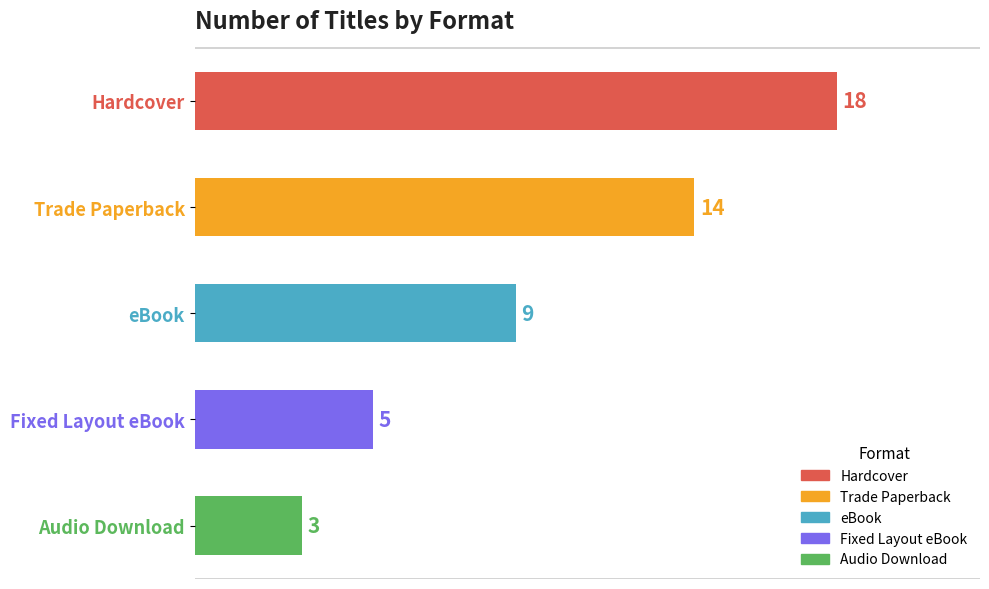

Reading top to bottom, extract all data points from this chart.

18	14	9	5	3